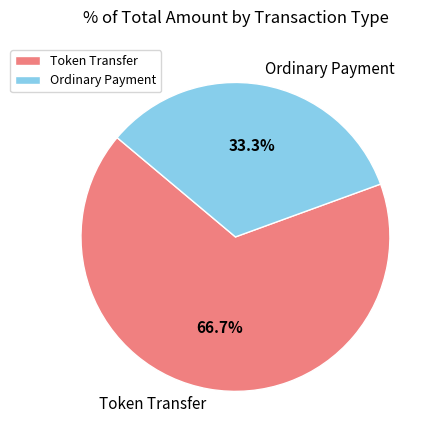

How many slices are in this pie chart?

2